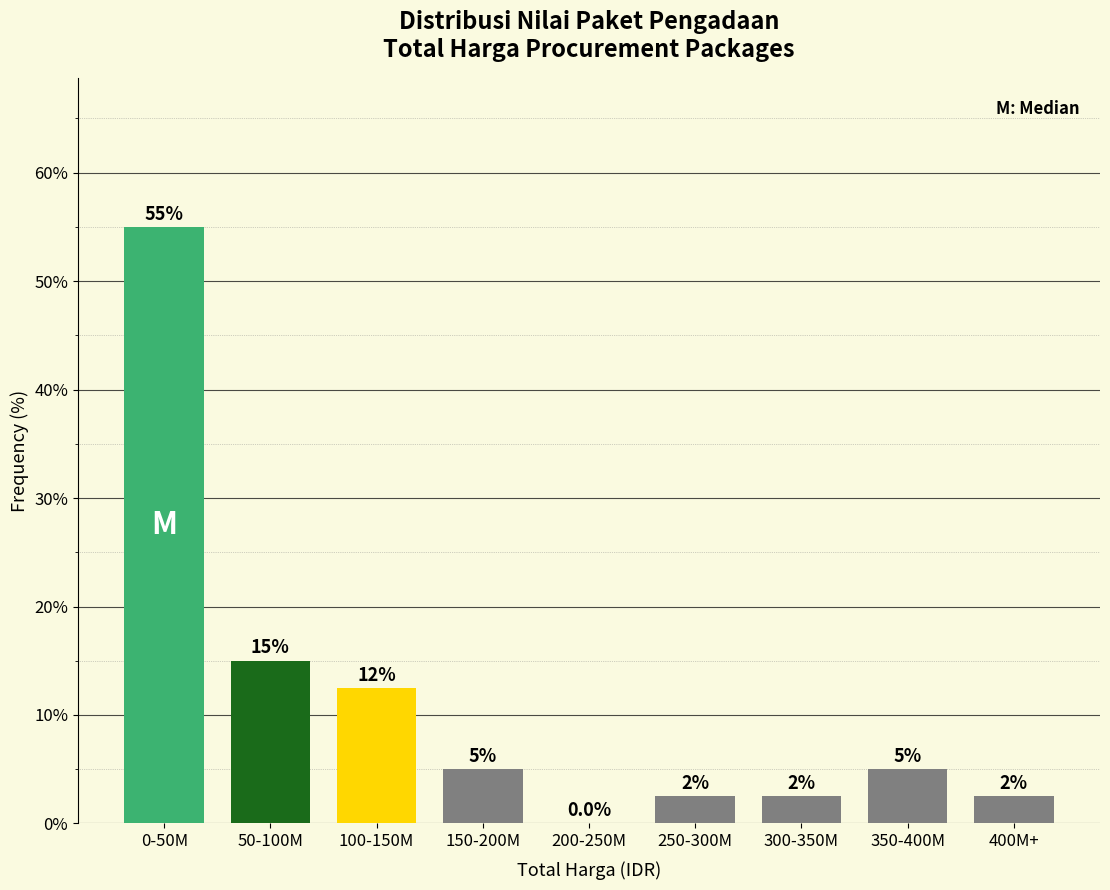

Reading left to right, list all the values displayed in this chart.

0-50M=55.0	50-100M=15.0	100-150M=12.5	150-200M=5.0	200-250M=0.0	250-300M=2.5	300-350M=2.5	350-400M=5.0	400M+=2.5